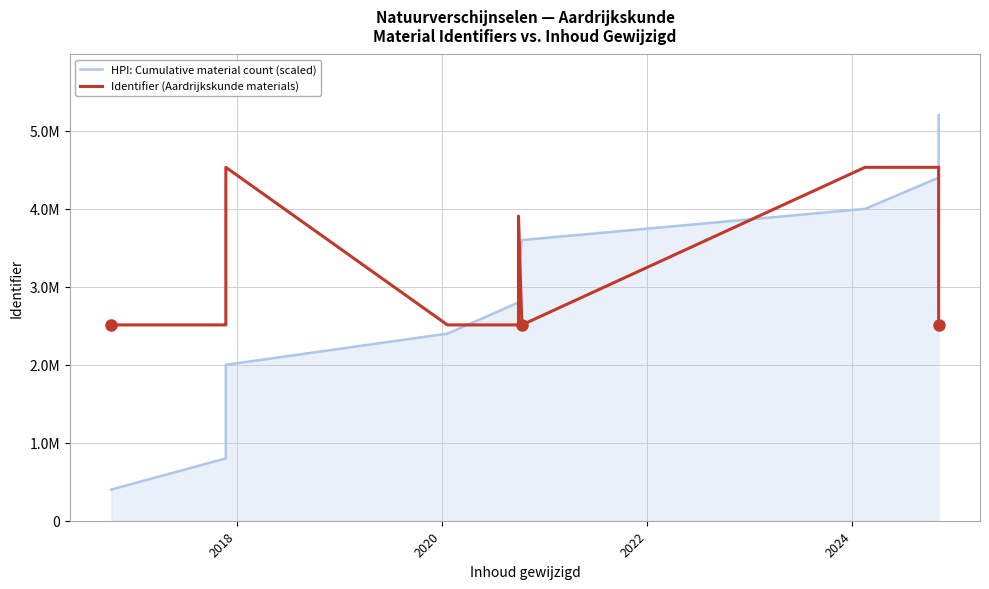

Does the chart have visible grid lines?

Yes